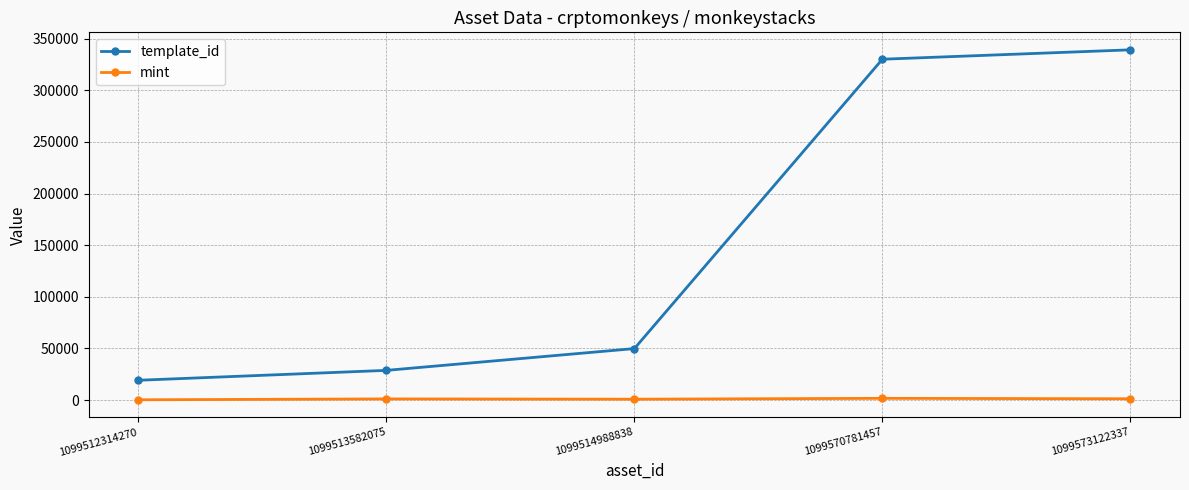

What is the value of the template_id point at the 2nd from the left?

28744